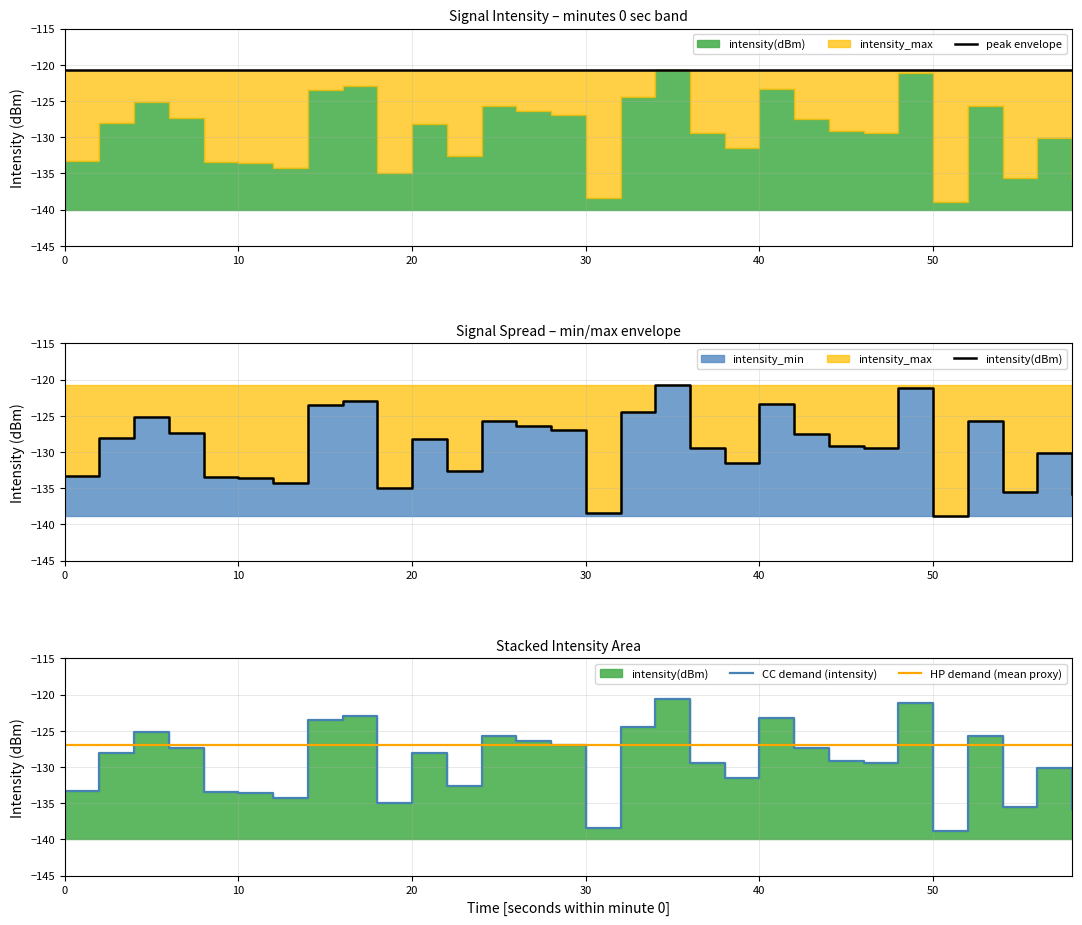

What is the difference between the second highest and second lowest values in the intensity(dBm) series?

17.2